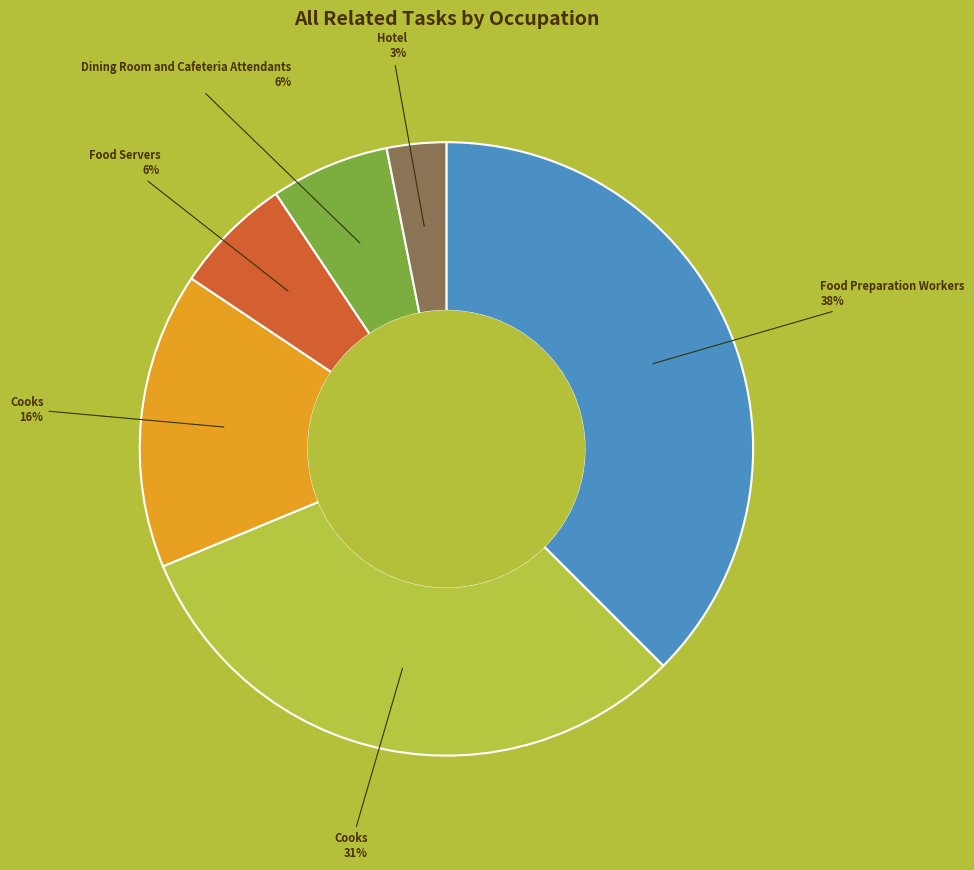

To the nearest percent, what is the average slice percentage?

17%